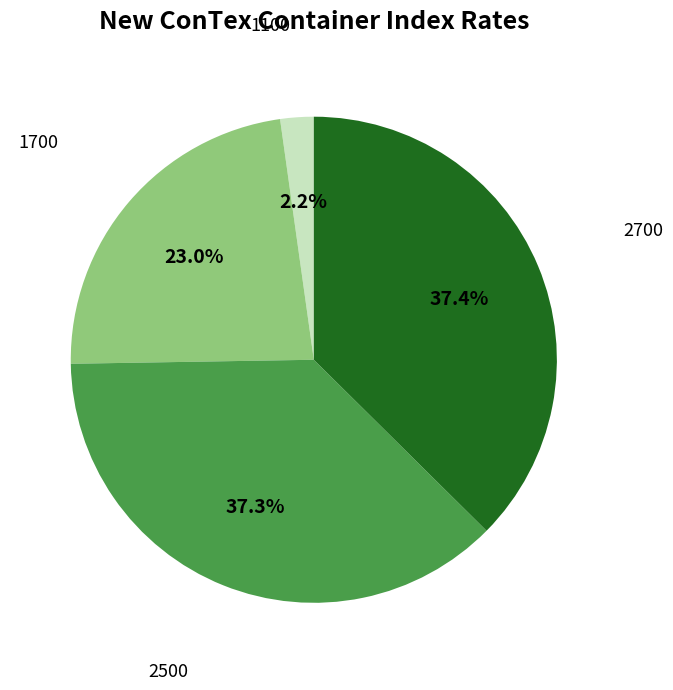

How many slices are in this pie chart?

4